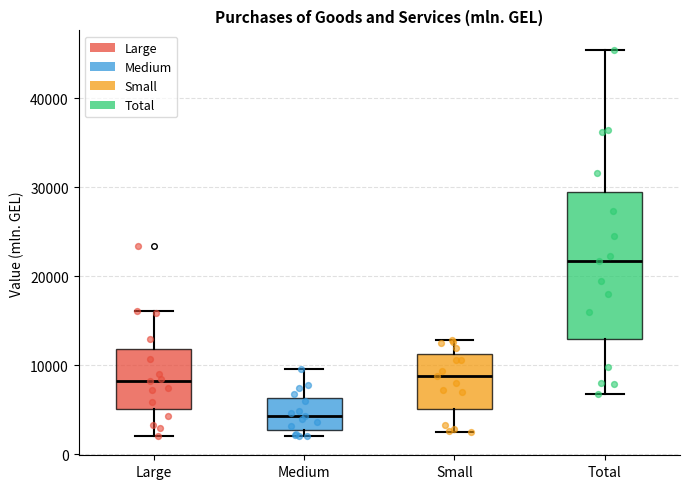

Reading left to right, read every box against the y-axis: the position of its median line, the range the box covers, and the ends of its whiskers. The values are not printed on the chart, so give them approximately, as read against the axis.

Large: median 8000, box 5000 to 12000, whiskers 2000 to 16000
Medium: median 4000, box 3000 to 6000, whiskers 2000 to 10000
Small: median 9000, box 5000 to 11000, whiskers 2000 to 13000
Total: median 22000, box 13000 to 29000, whiskers 7000 to 45000